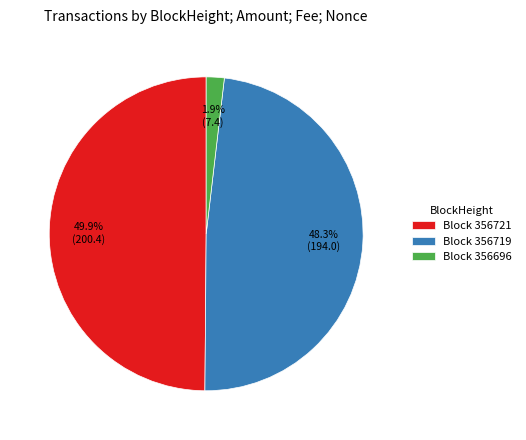

To the nearest percent, what is the average slice percentage?

33%